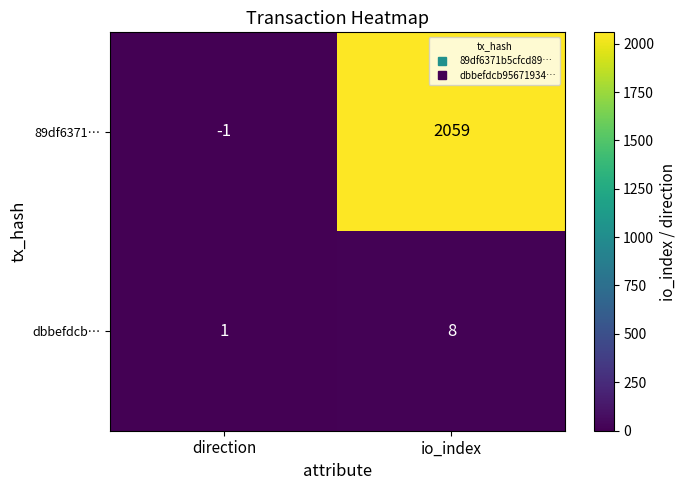

True or false: 89df6371… has a value of 1431 at io_index.

False